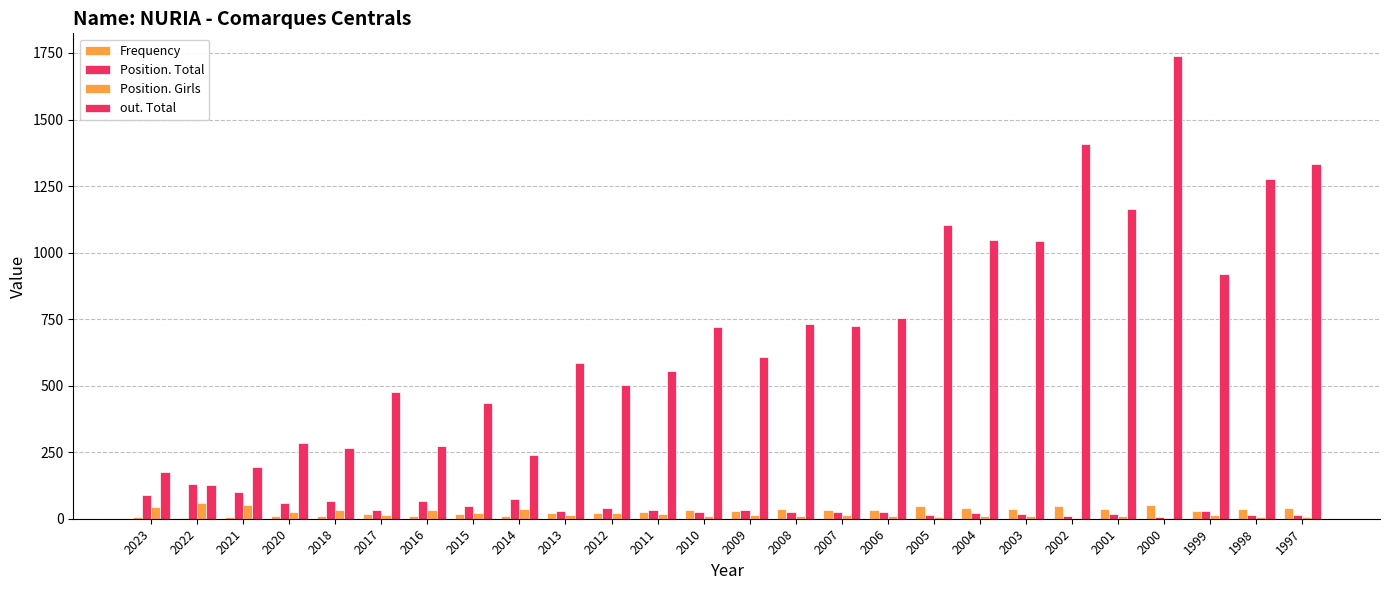

Reading left to right, transcribe all the data shown in this chart.

Frequency: 5	4	6	9	9	17	10	16	9	22	21	24	33	28	35	32	32	46	41	38	47	36	53	28	36	39
Position. Total: 91	129	99	60	66	33	67	47	73	30	41	34	25	34	25	27	25	13	22	18	10	19	6	28	15	14
Position. Girls: 45	60	50	27	32	15	32	22	37	13	20	16	11	14	11	13	10	6	11	9	4	11	3	14	8	7
out. Total: 176	128	195	286	264	476	274	436	238	586	504	556	720	609	733	723	755	1104	1047	1045	1409	1164	1737	921	1275	1332